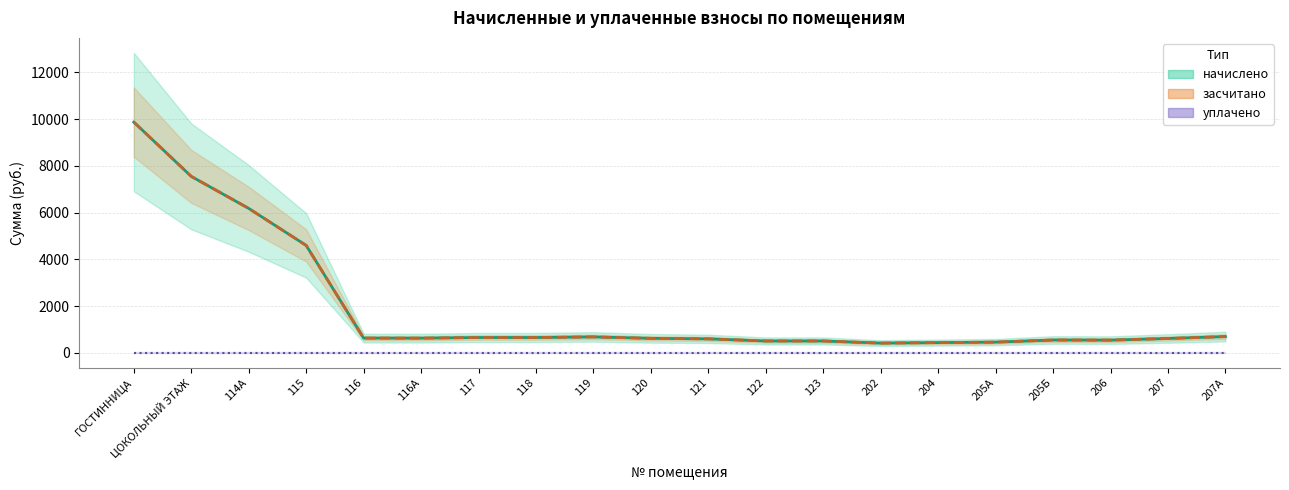

Reading left to right, transcribe all the data shown in this chart.

начислено: ГОСТИННИЦА=9876.0	ЦОКОЛЬНЫЙ ЭТАЖ=7551.2	114А=6180.8	115=4596.4	116=628.0	116А=626.3	117=653.9	118=653.9	119=679.4	120=618.1	121=596.0	122=505.2	123=505.2	202=415.1	204=435.8	205А=456.5	205Б=546.7	206=541.6	207=611.9	207А=693.4
засчитано: ГОСТИННИЦА=9876.0	ЦОКОЛЬНЫЙ ЭТАЖ=7551.2	114А=6180.8	115=4596.4	116=628.0	116А=626.3	117=653.9	118=653.9	119=679.4	120=618.1	121=596.0	122=505.2	123=505.2	202=415.1	204=435.8	205А=456.5	205Б=546.7	206=541.6	207=611.9	207А=693.4
уплачено: ГОСТИННИЦА=0.0	ЦОКОЛЬНЫЙ ЭТАЖ=0.0	114А=0.0	115=0.0	116=0.0	116А=0.0	117=0.0	118=0.0	119=0.0	120=0.0	121=0.0	122=0.0	123=0.0	202=0.0	204=0.0	205А=0.0	205Б=0.0	206=0.0	207=0.0	207А=0.0